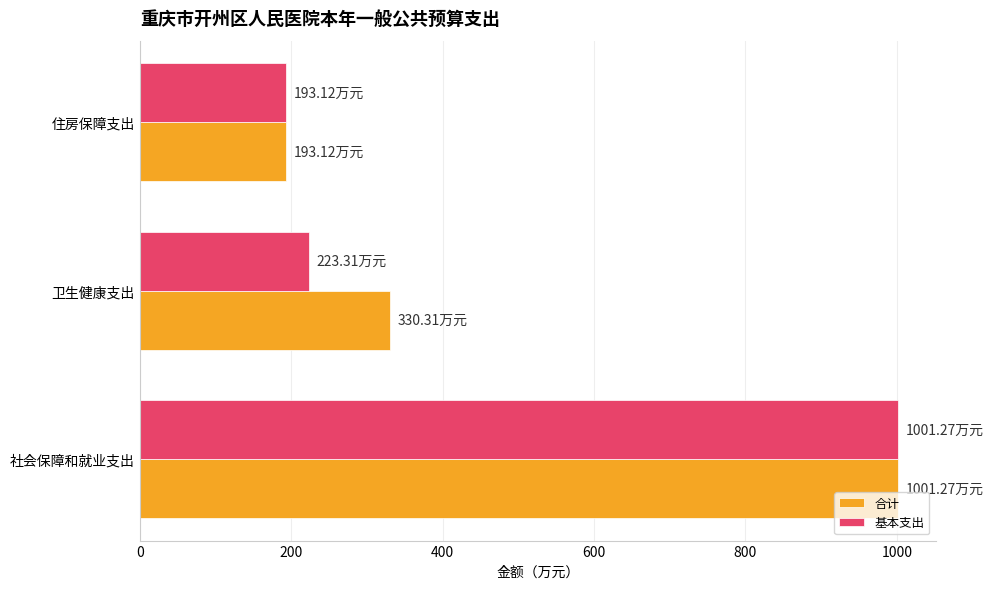

At how many categories does at least one series exceed 639?

1